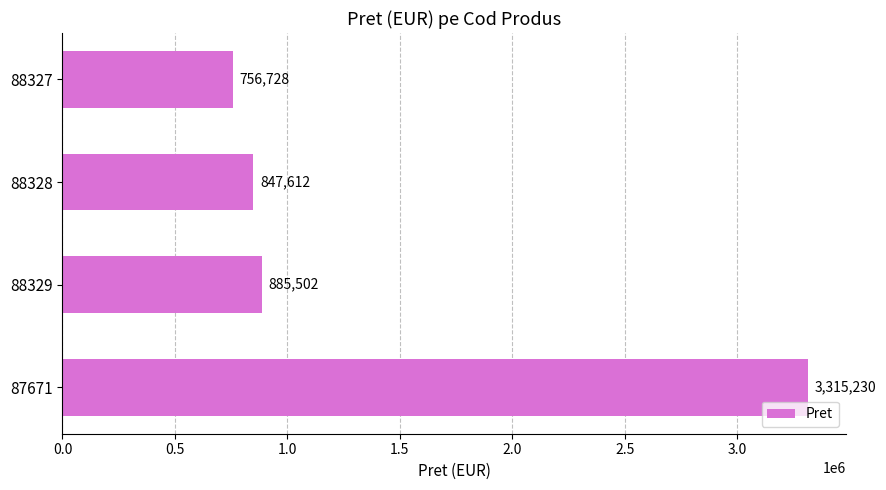

Where is the data nearest to the value 2035979?

88329